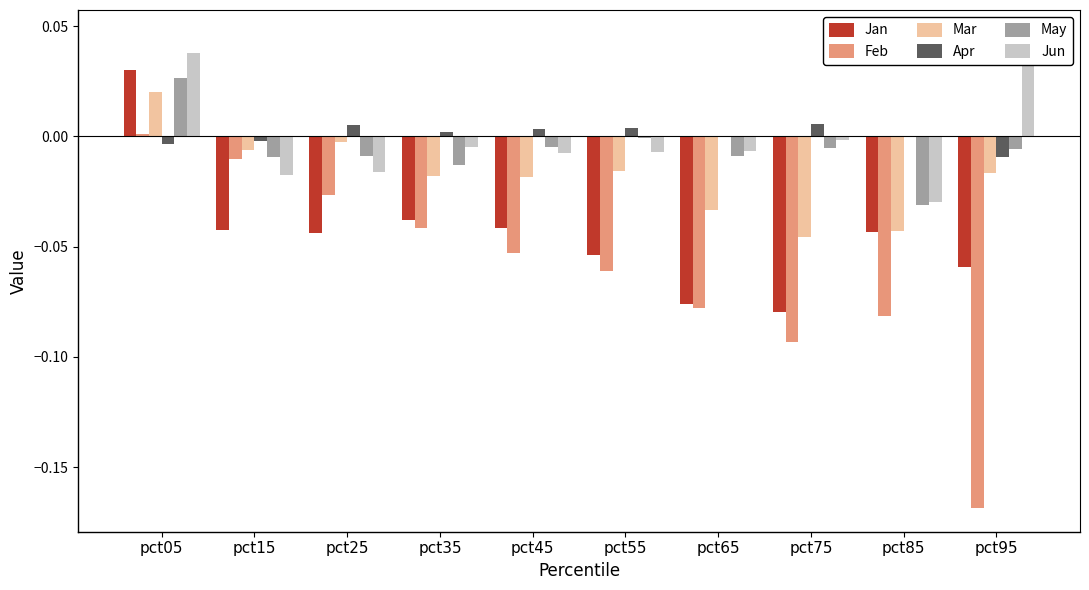

Which label corresponds to the smallest value in the chart?

pct95